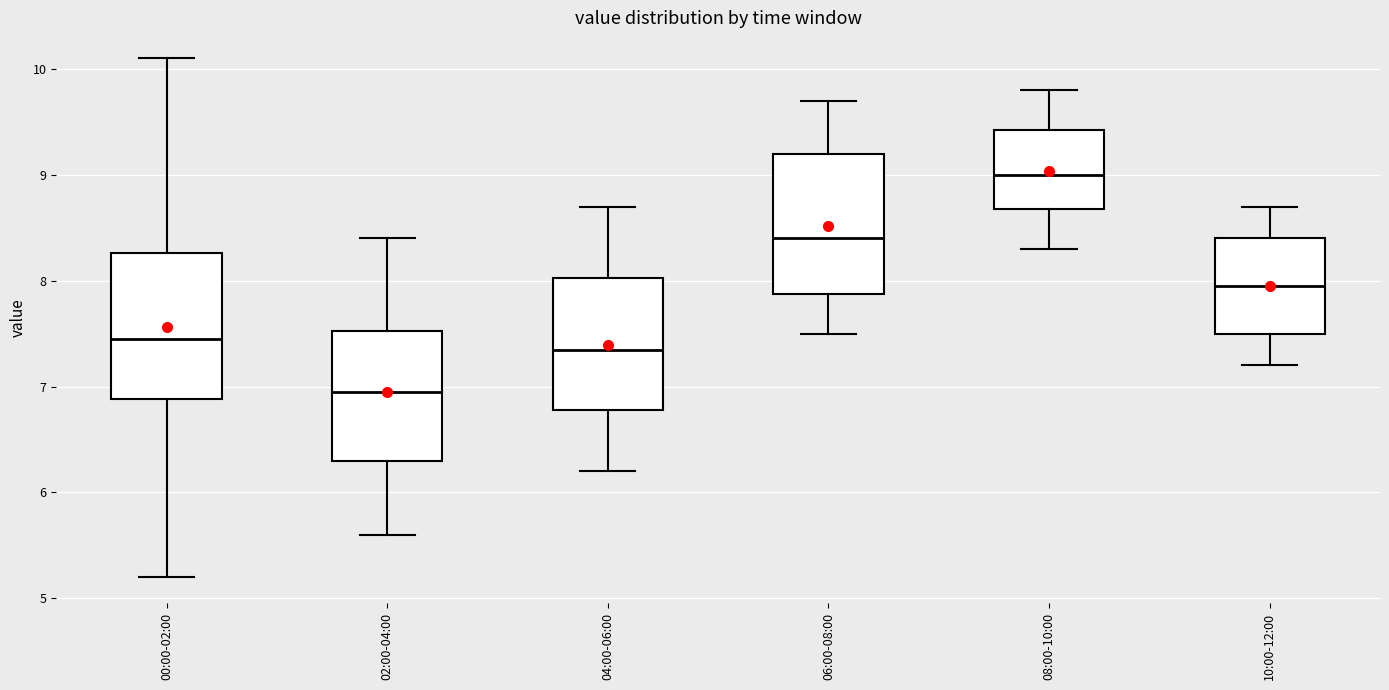

Reading left to right, read every box against the y-axis: the position of its median line, the range the box covers, and the ends of its whiskers. The values are not printed on the chart, so give them approximately, as read against the axis.

00:00-02:00: median 7.5, box 6.9 to 8.3, whiskers 5.2 to 10.1
02:00-04:00: median 7.0, box 6.3 to 7.5, whiskers 5.6 to 8.4
04:00-06:00: median 7.4, box 6.8 to 8.0, whiskers 6.2 to 8.7
06:00-08:00: median 8.4, box 7.9 to 9.2, whiskers 7.5 to 9.7
08:00-10:00: median 9.0, box 8.7 to 9.4, whiskers 8.3 to 9.8
10:00-12:00: median 8.0, box 7.5 to 8.4, whiskers 7.2 to 8.7